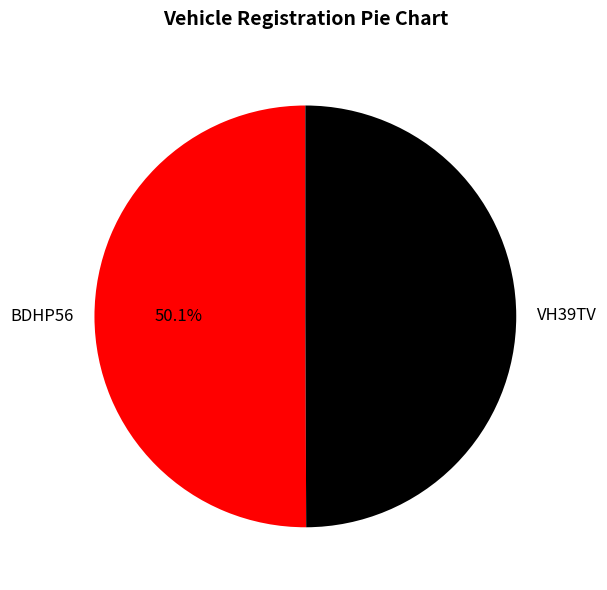

Is it true that VH39TV is 60% of the pie?

False